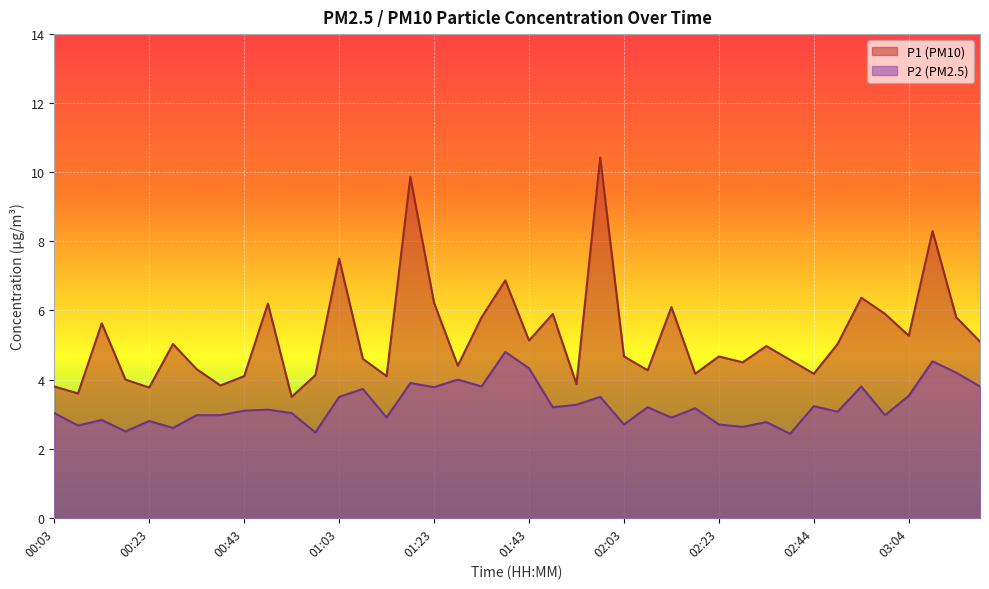

How many interior local peaks does the P1 series have?

13